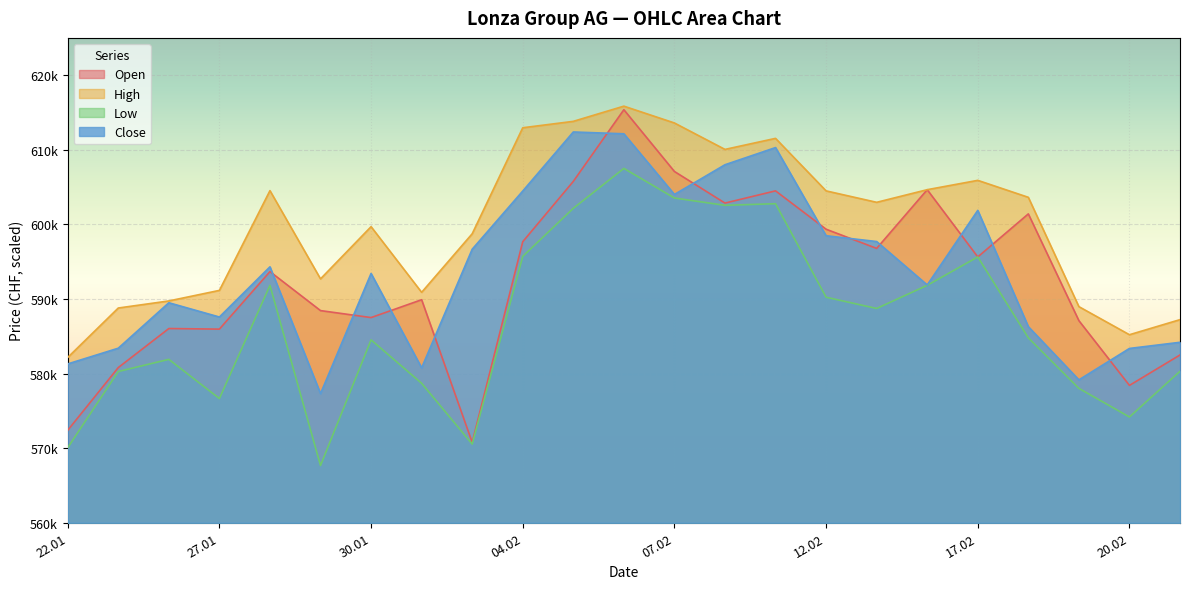

List the series in order of their peak value, highest first.

High, Open, Close, Low